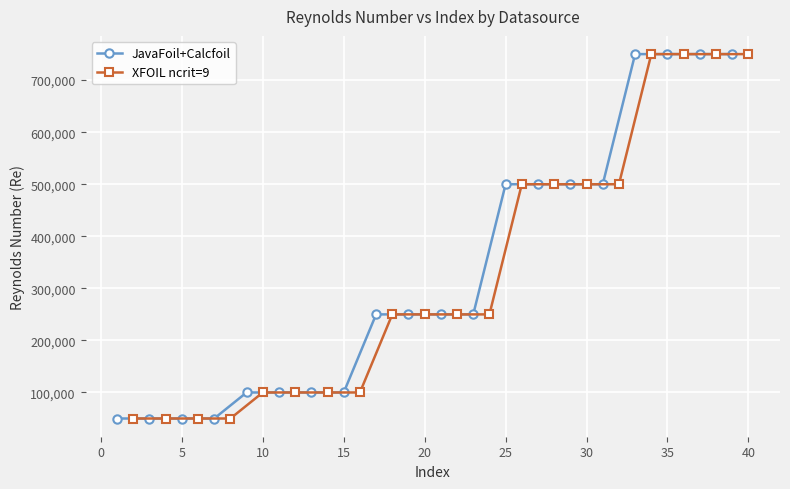

How many values in the XFOIL ncrit=9 series are below 250000?

8